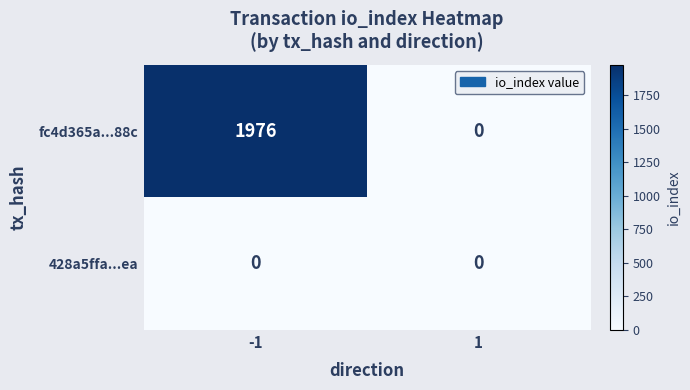

Rank the series by their maximum value, from lowest to highest.

428a5ffa...ea, fc4d365a...88c